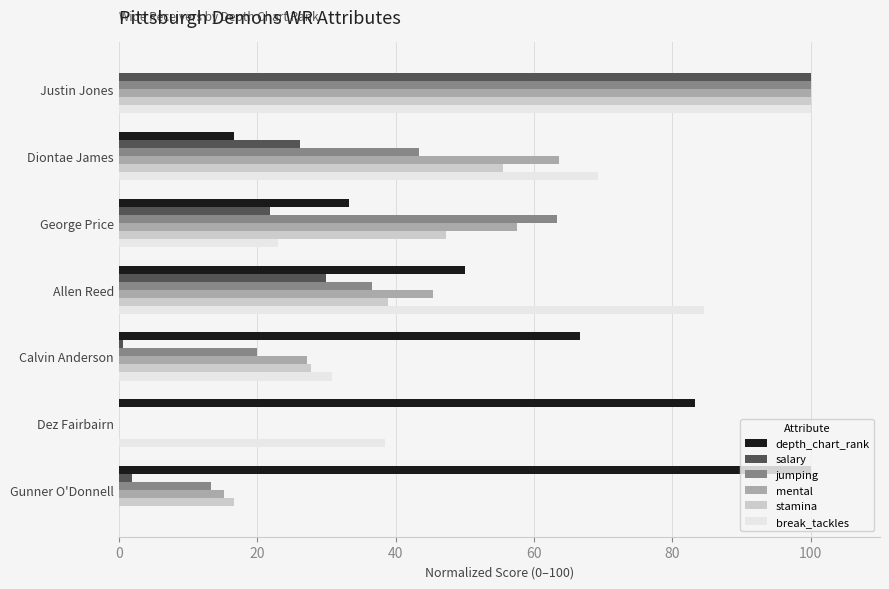

What is the sum of all depth_chart_rank values?

350.0